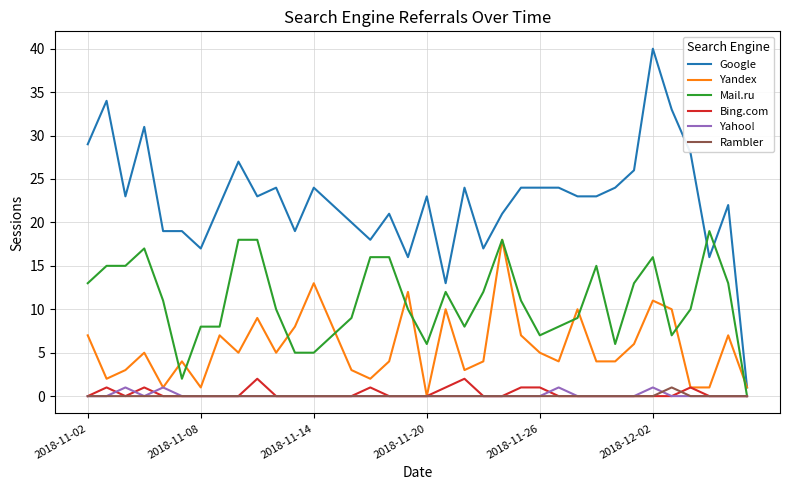

What is the difference between the maximum and second lowest values in the Rambler series?

1